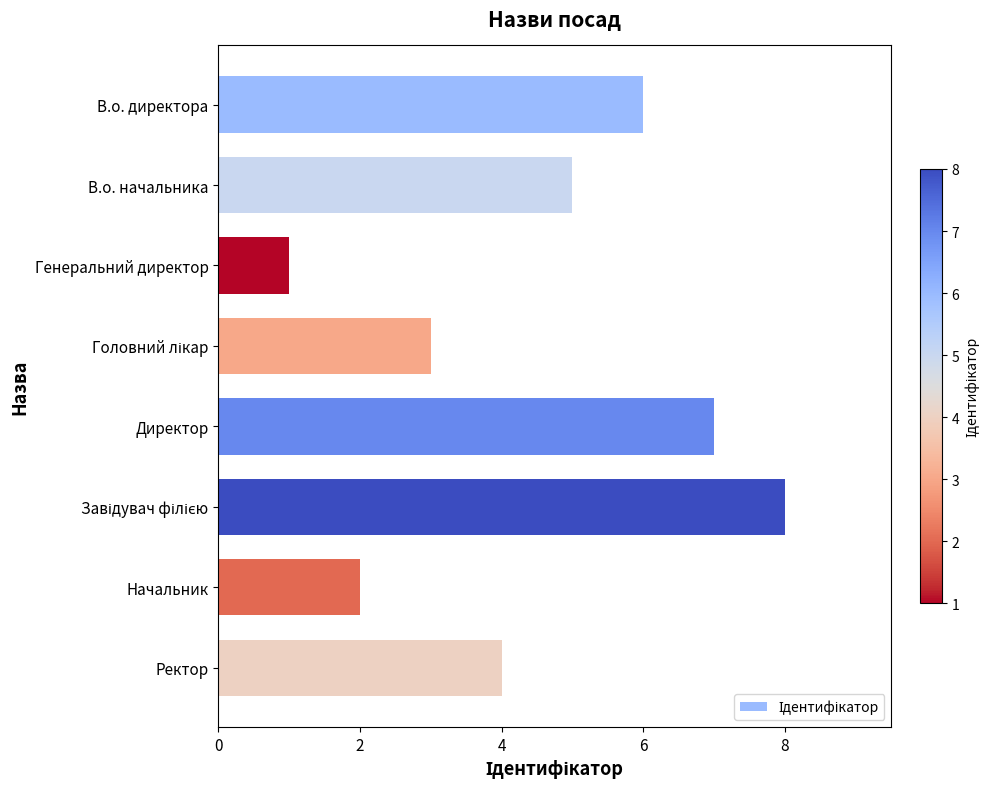

Between Директор and Начальник, which is larger?

Директор